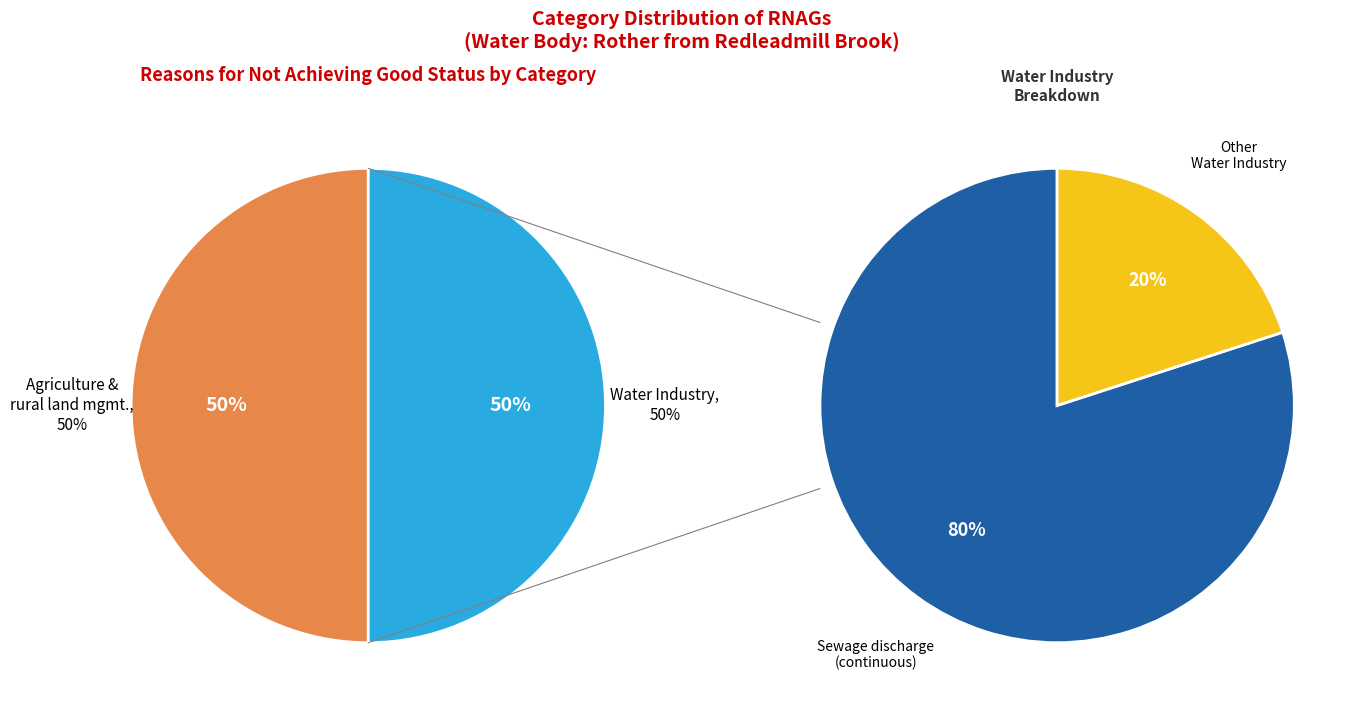

What percentage do Agriculture and rural land management and Water Industry together represent?

100.0%